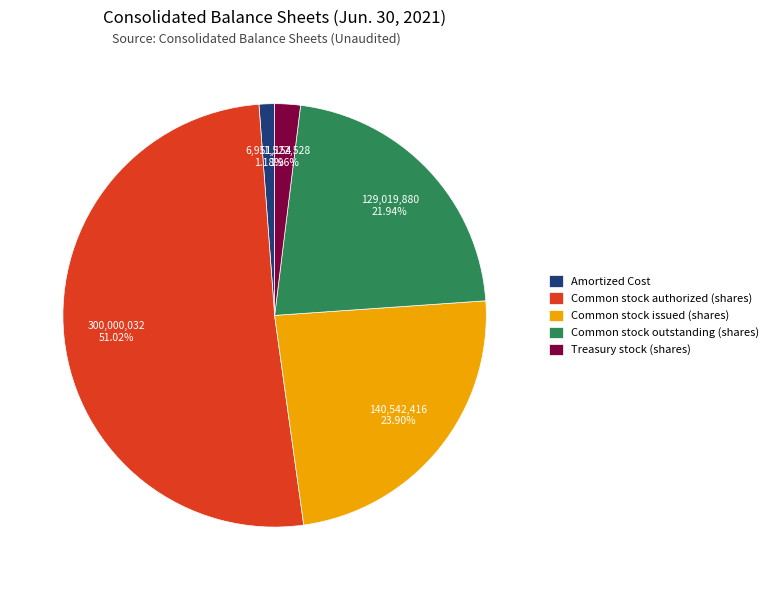

Approximately how many times larger is the value at Common stock authorized (shares) compared to Common stock issued (shares)?

2.1